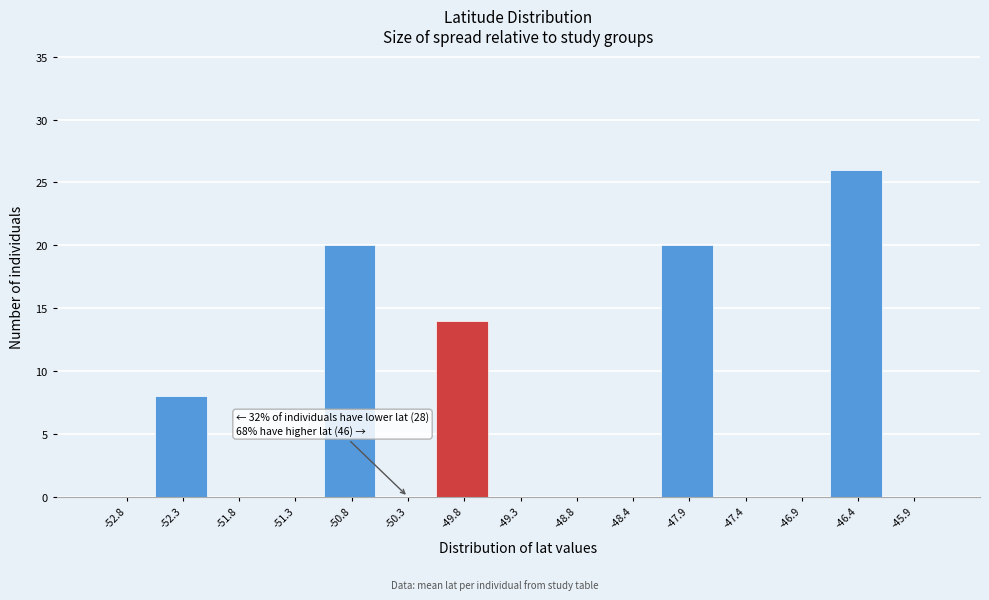

Which range on the x-axis has the tallest bar?

-46.65 to -46.15